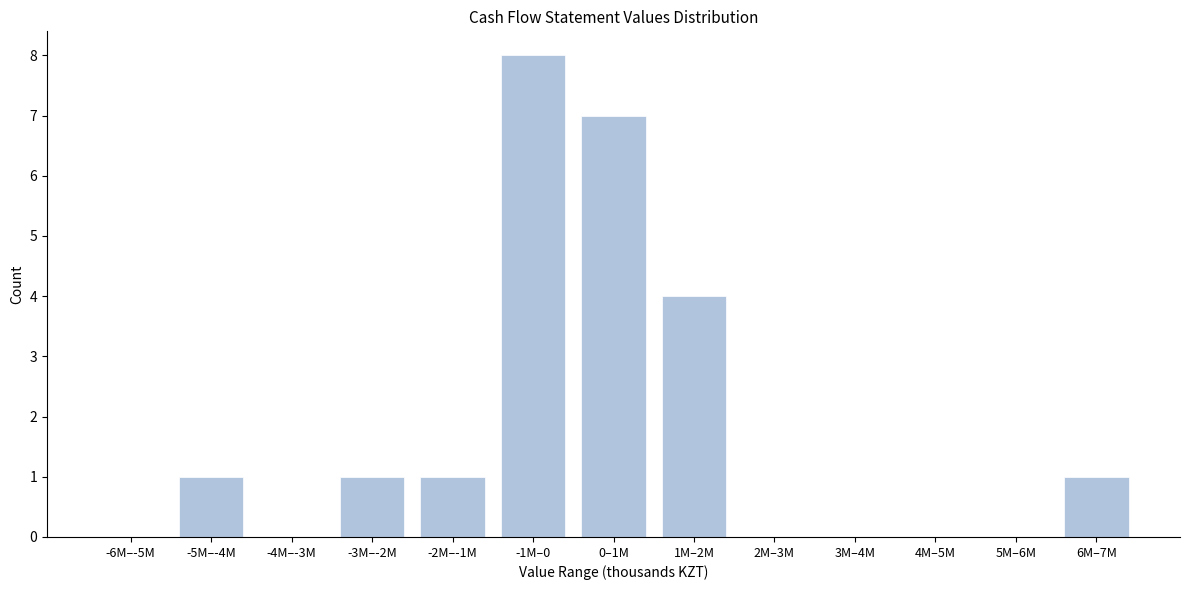

Reading left to right, list all the values displayed in this chart.

-6M–-5M=0	-5M–-4M=1	-4M–-3M=0	-3M–-2M=1	-2M–-1M=1	-1M–0=8	0–1M=7	1M–2M=4	2M–3M=0	3M–4M=0	4M–5M=0	5M–6M=0	6M–7M=1